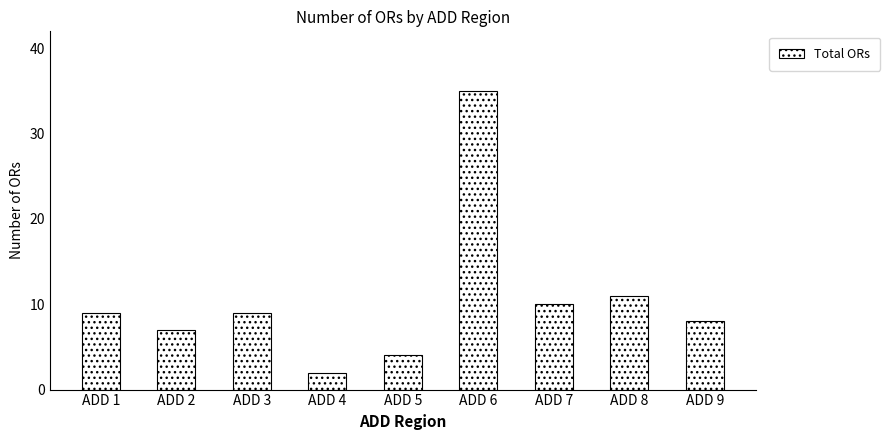

What is the sum of all values?

95